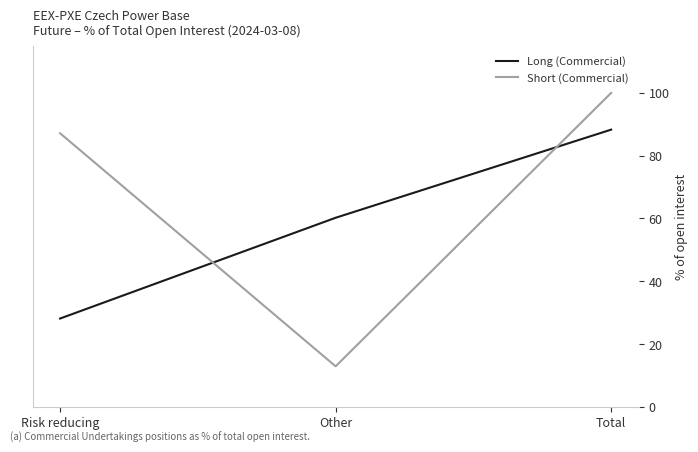

Between Risk reducing and Total, which series saw the biggest shift?

Long (Commercial)